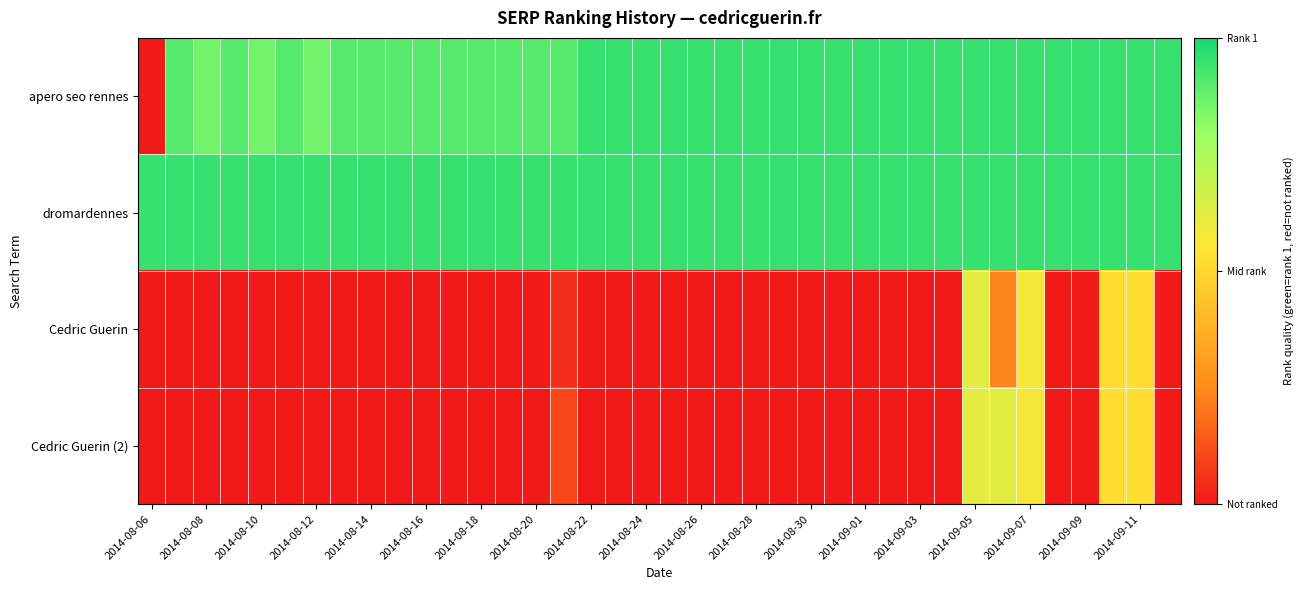

Rank the series by their maximum value, from highest to lowest.

apero seo rennes, dromardennes, Cedric Guerin, Cedric Guerin (2)